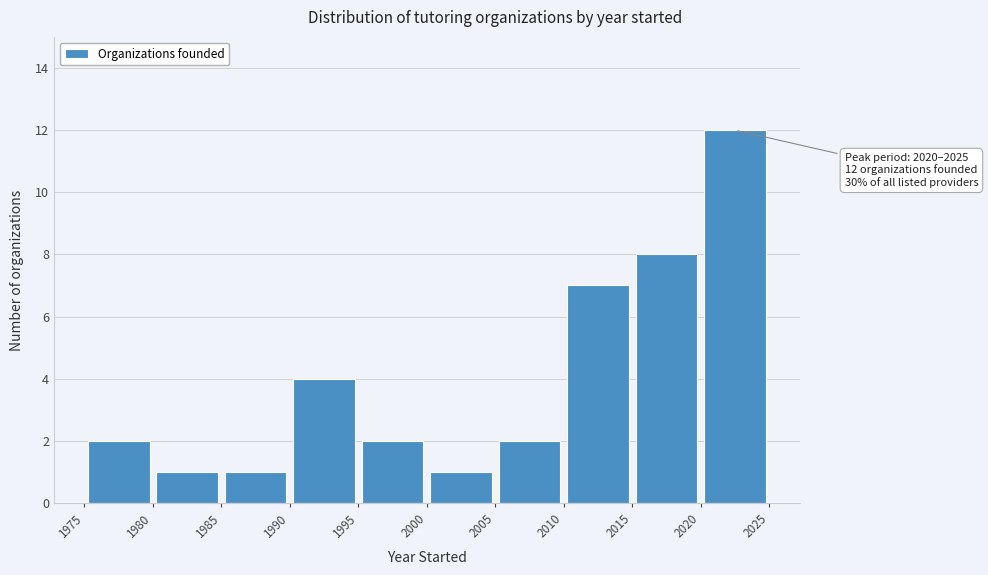

Which range on the x-axis has the tallest bar?

2020 to 2025